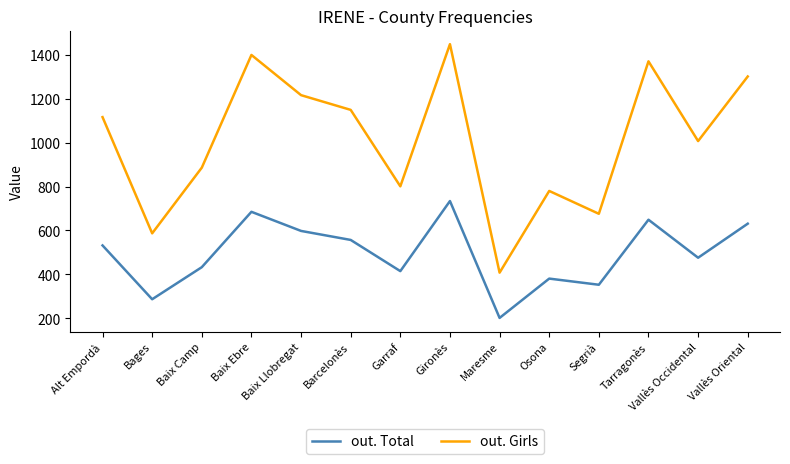

Is the value of out. Total at Osona greater than the value of out. Girls at Gironès?

No